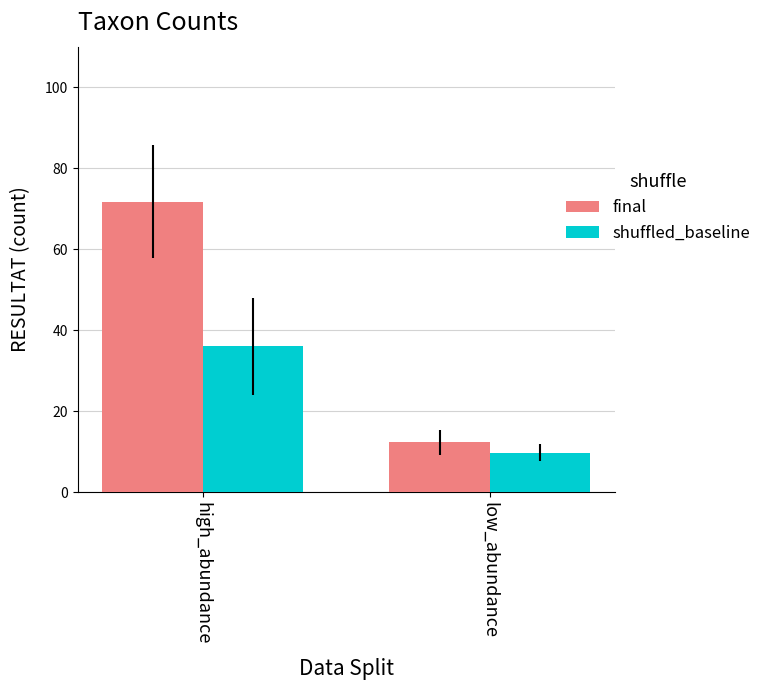

Rank the series by their average value, from highest to lowest.

final, shuffled_baseline